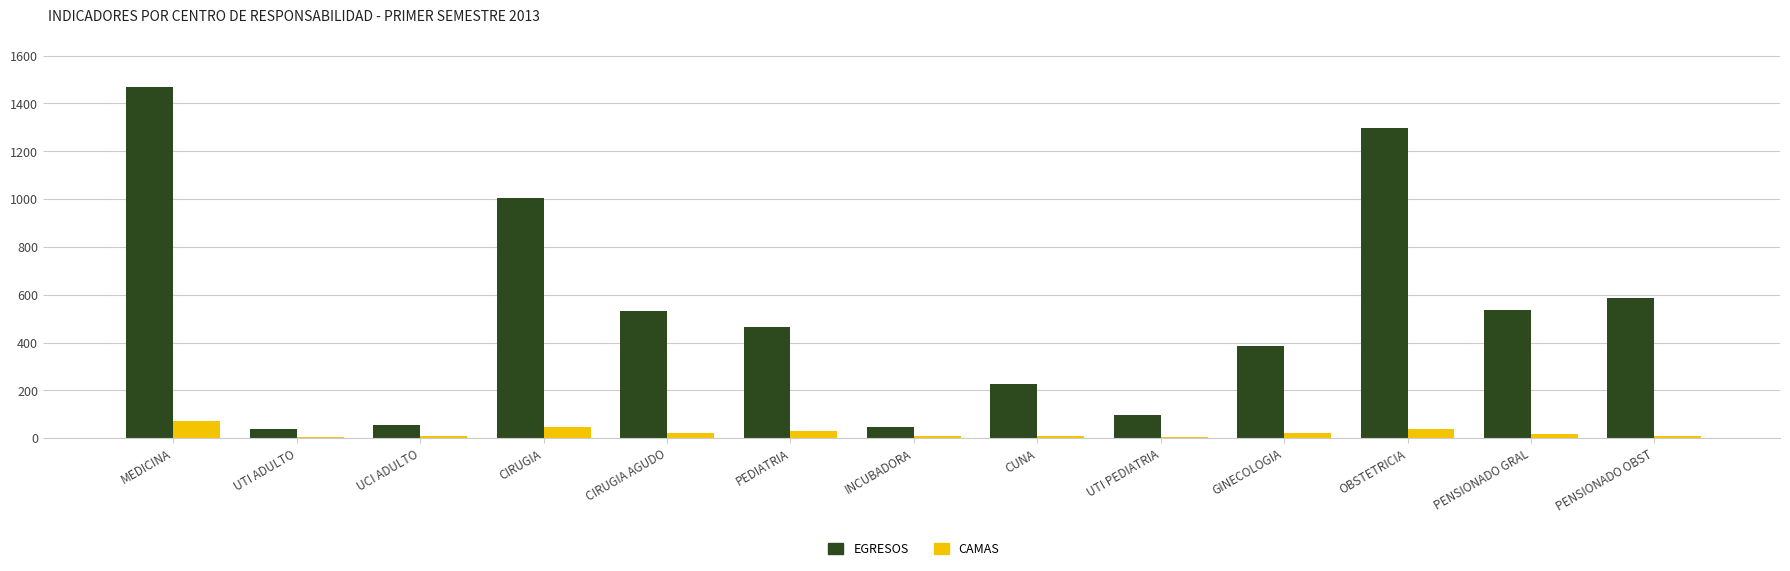

The EGRESOS series shows 226 at CUNA. True or false?

True